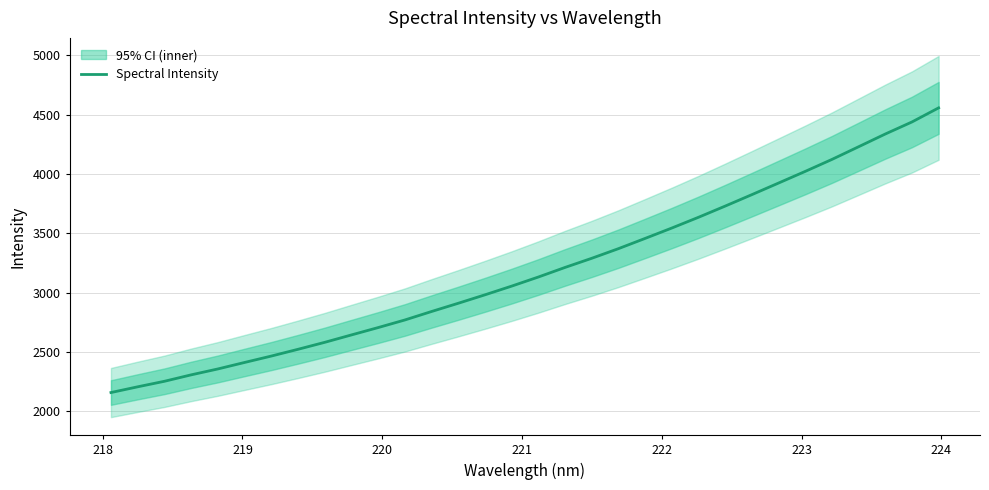

Count the number of categories in the chart.

32